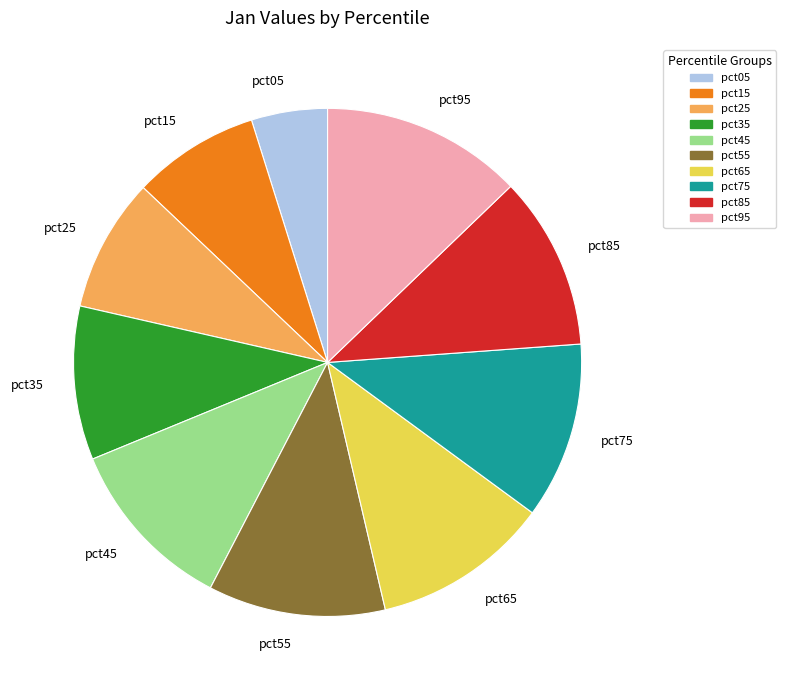

Does any single category account for the majority?

No